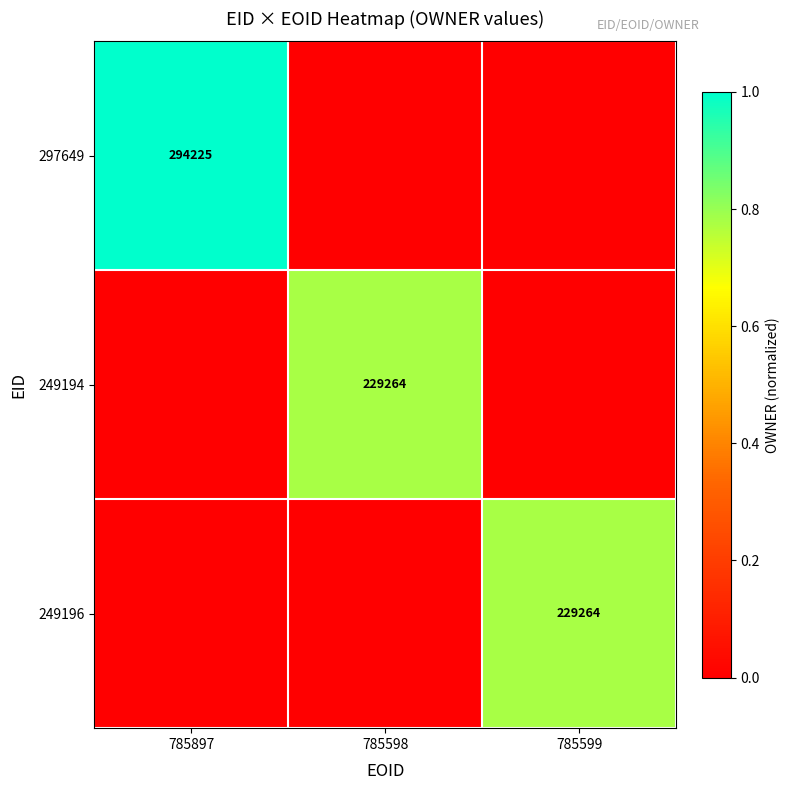

True or false: 249194 has a value of 363952 at 785598.

False